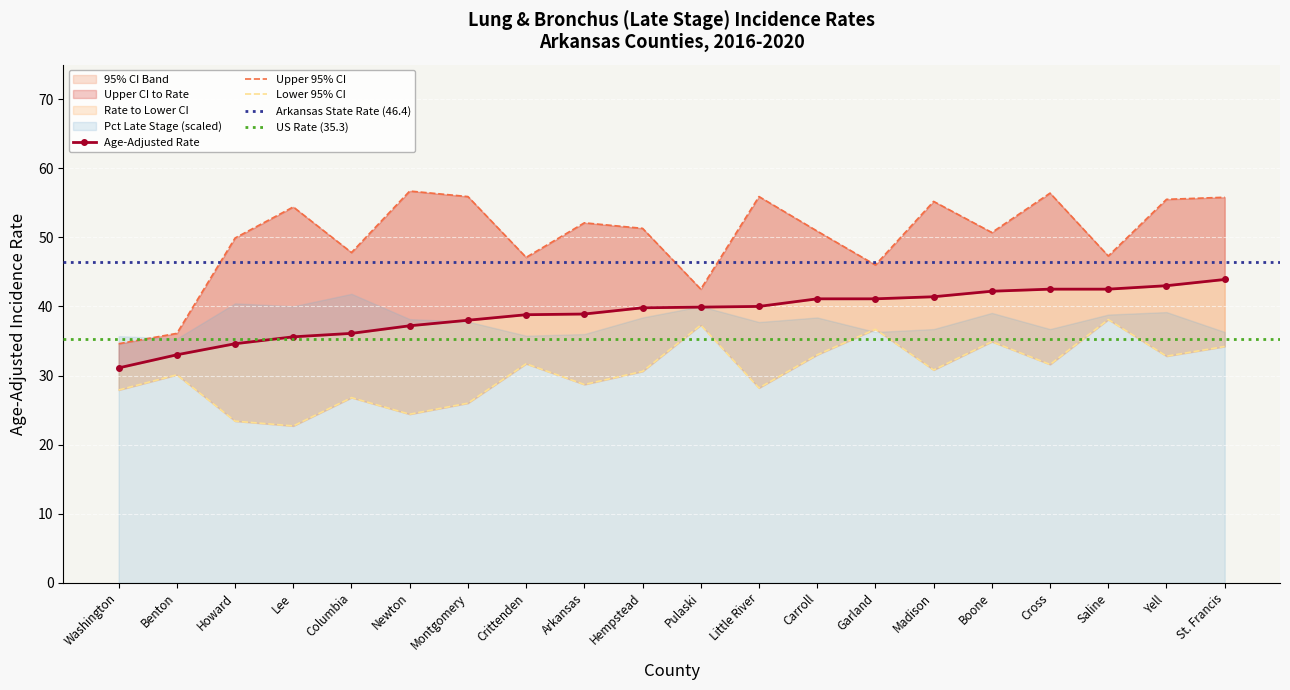

What is the lowest value of the Lower 95% CI series?

22.7